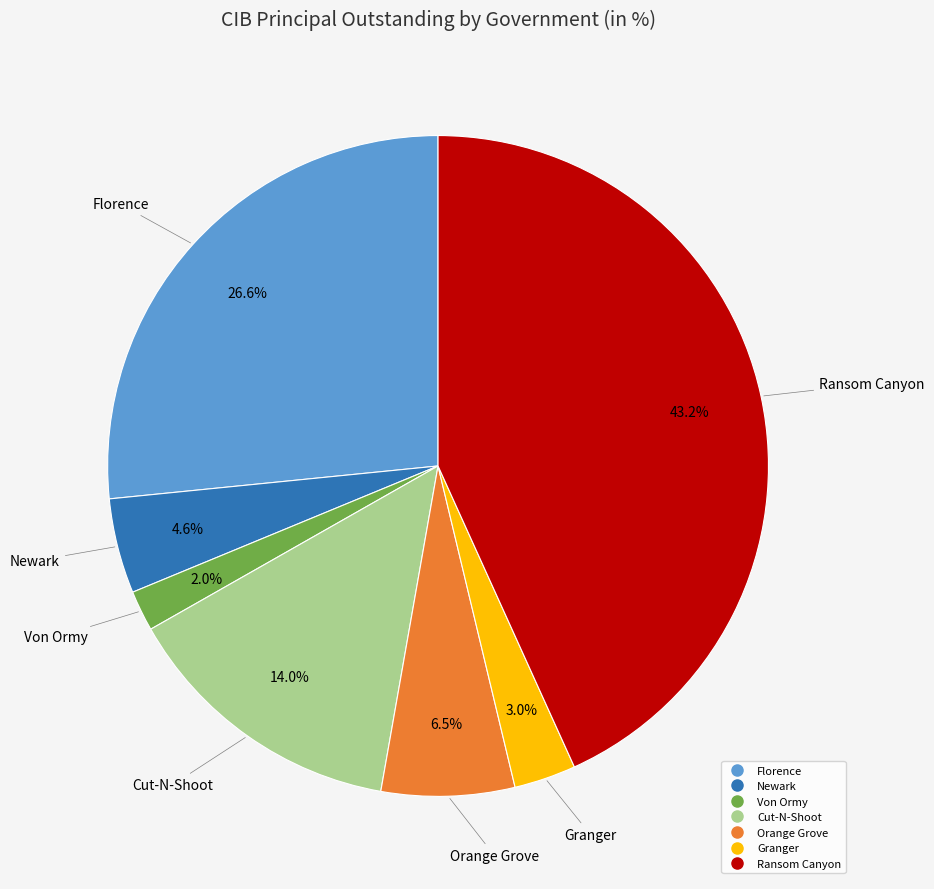

Is the sum of Ransom Canyon and Cut-N-Shoot greater than half?

Yes